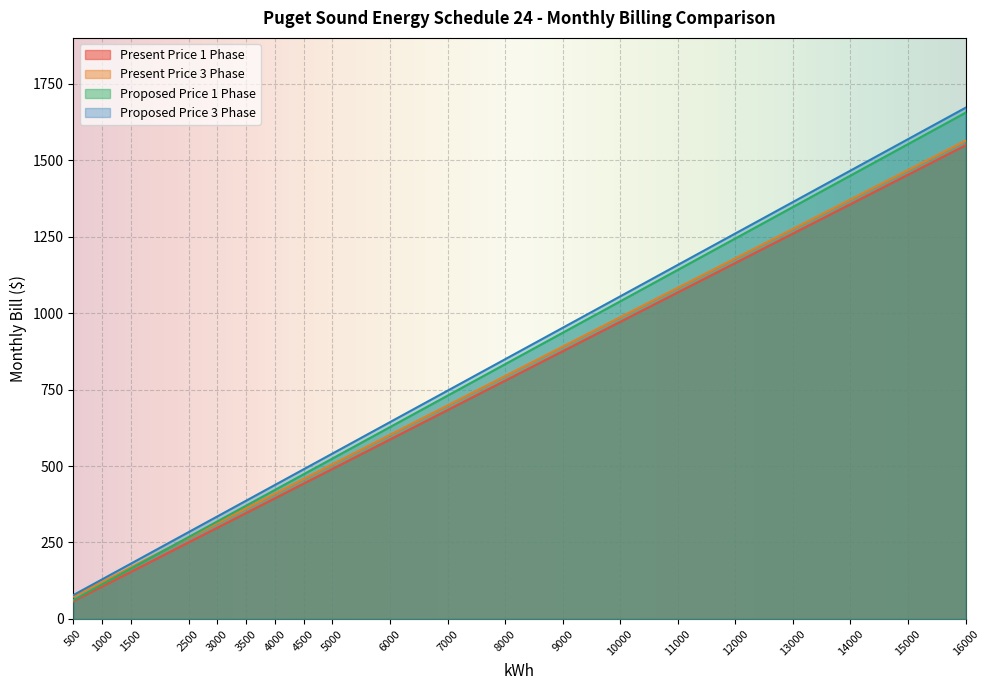

Reading right to left, what are all the values shown in this chart?

Present Price 1 Phase: 16000=1548.7	15000=1452.5	14000=1356.3	13000=1260.1	12000=1164.0	11000=1067.8	10000=971.6	9000=875.4	8000=779.2	7000=683.0	6000=586.9	5000=490.7	4500=442.6	4000=394.5	3500=346.4	3000=298.3	2500=250.2	1500=154.1	1000=106.0	500=57.9
Present Price 3 Phase: 16000=1563.8	15000=1467.6	14000=1371.4	13000=1275.2	12000=1179.0	11000=1082.9	10000=986.7	9000=890.5	8000=794.3	7000=698.1	6000=602.0	5000=505.8	4500=457.7	4000=409.6	3500=361.5	3000=313.4	2500=265.4	1500=169.2	1000=121.1	500=73.0
Proposed Price 1 Phase: 16000=1655.4	15000=1552.6	14000=1449.8	13000=1347.0	12000=1244.2	11000=1141.4	10000=1038.6	9000=935.8	8000=833.0	7000=730.2	6000=627.4	5000=524.6	4500=473.2	4000=421.8	3500=370.4	3000=319.0	2500=267.6	1500=164.8	1000=113.3	500=61.9
Proposed Price 3 Phase: 16000=1671.7	15000=1568.9	14000=1466.1	13000=1363.3	12000=1260.5	11000=1157.7	10000=1054.8	9000=952.0	8000=849.2	7000=746.4	6000=643.6	5000=540.8	4500=489.4	4000=438.0	3500=386.6	3000=335.2	2500=283.8	1500=181.0	1000=129.6	500=78.2